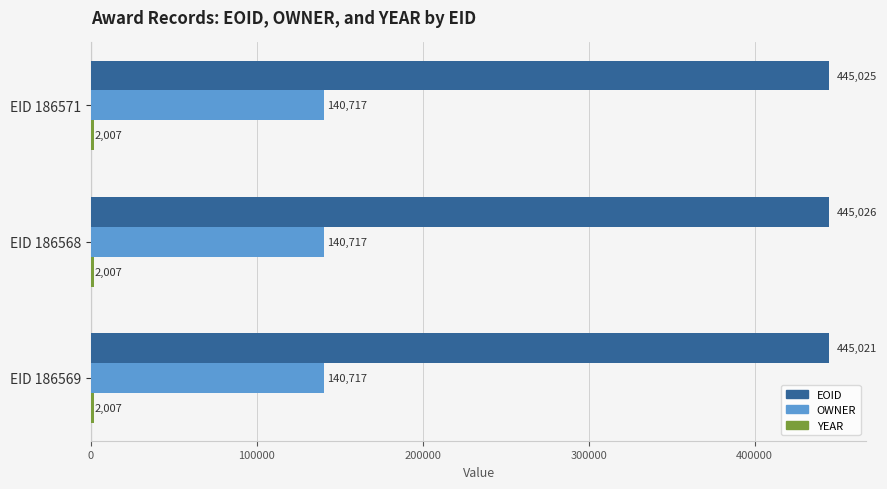

Read the OWNER value at EID 186571.

140717